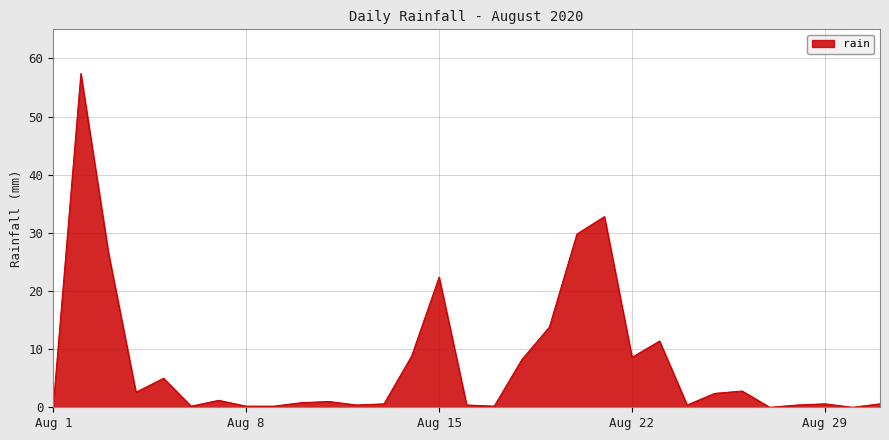

What is the maximum value shown in the chart?

57.4